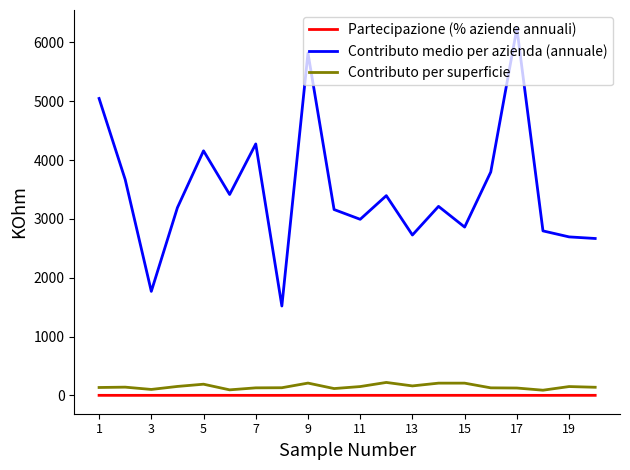

Is this an area chart (filled region under the line)?

No